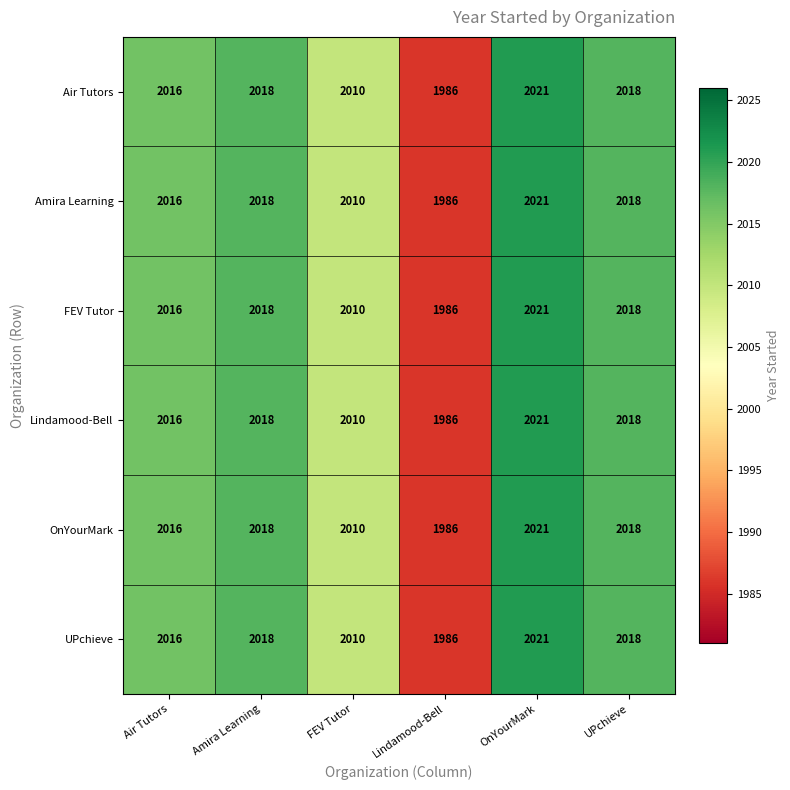

What is the total value across all series at Air Tutors?

12096